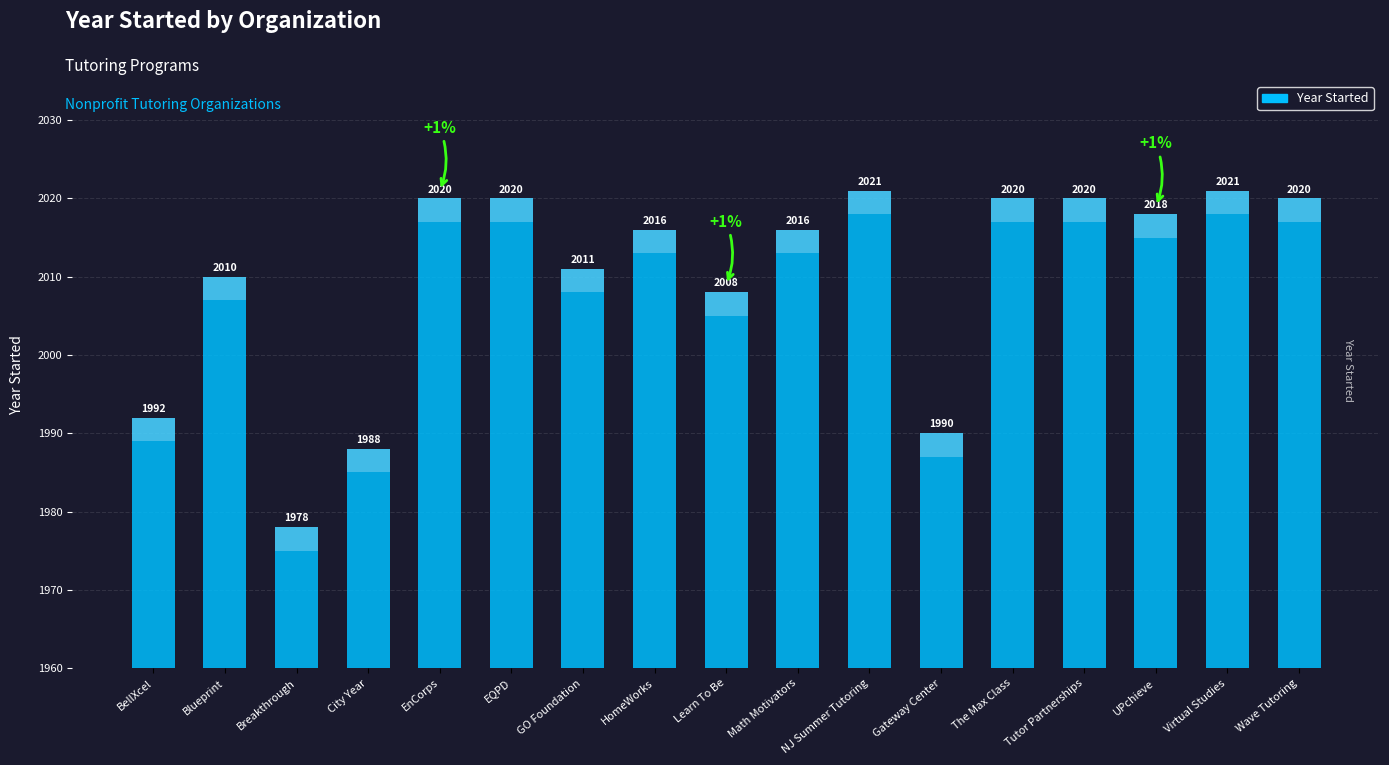

The value at Wave Tutoring is 2020. True or false?

True